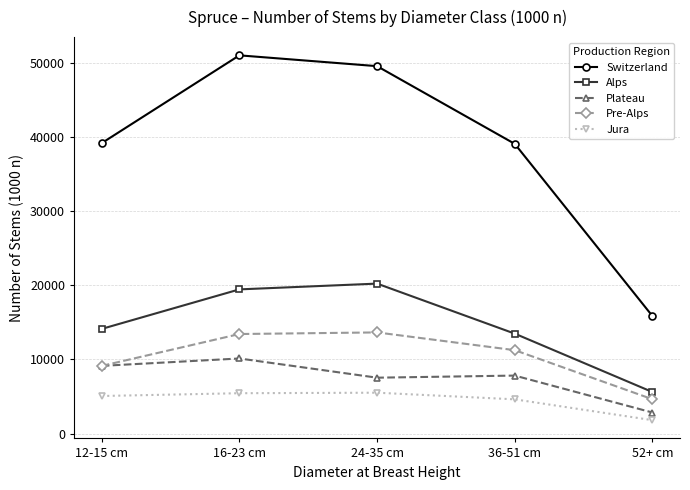

What is the difference between the maximum and minimum values in the Switzerland series?

35152